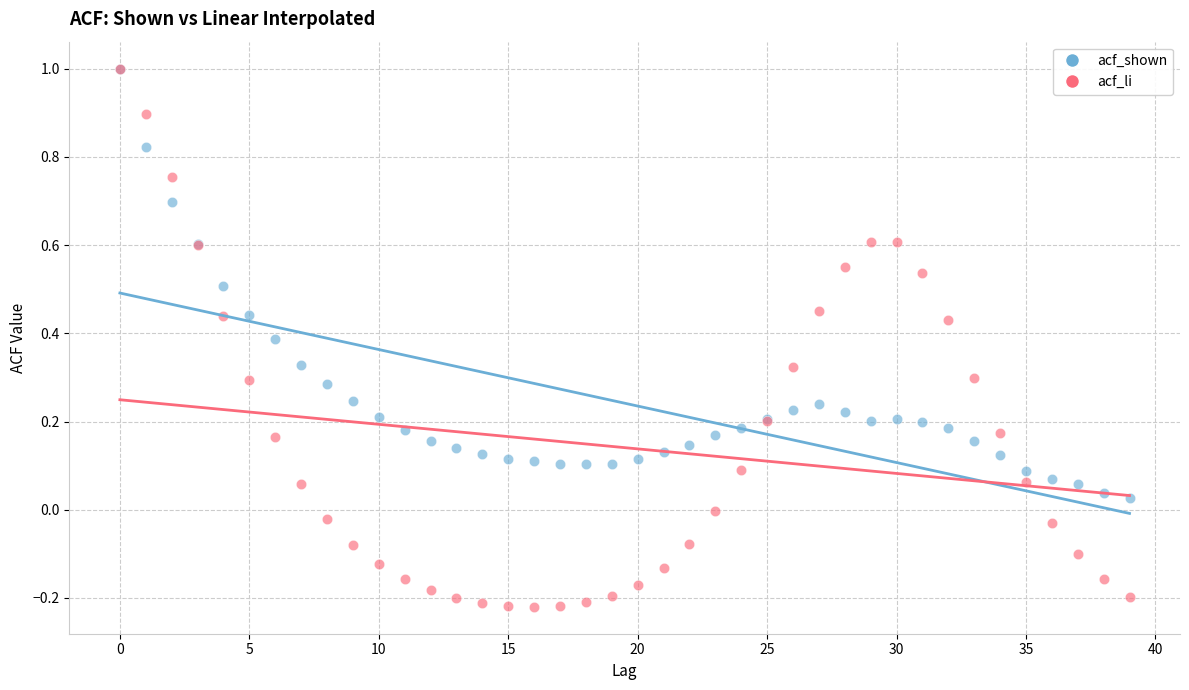

What are all the series names shown in the legend?

acf_shown, acf_li